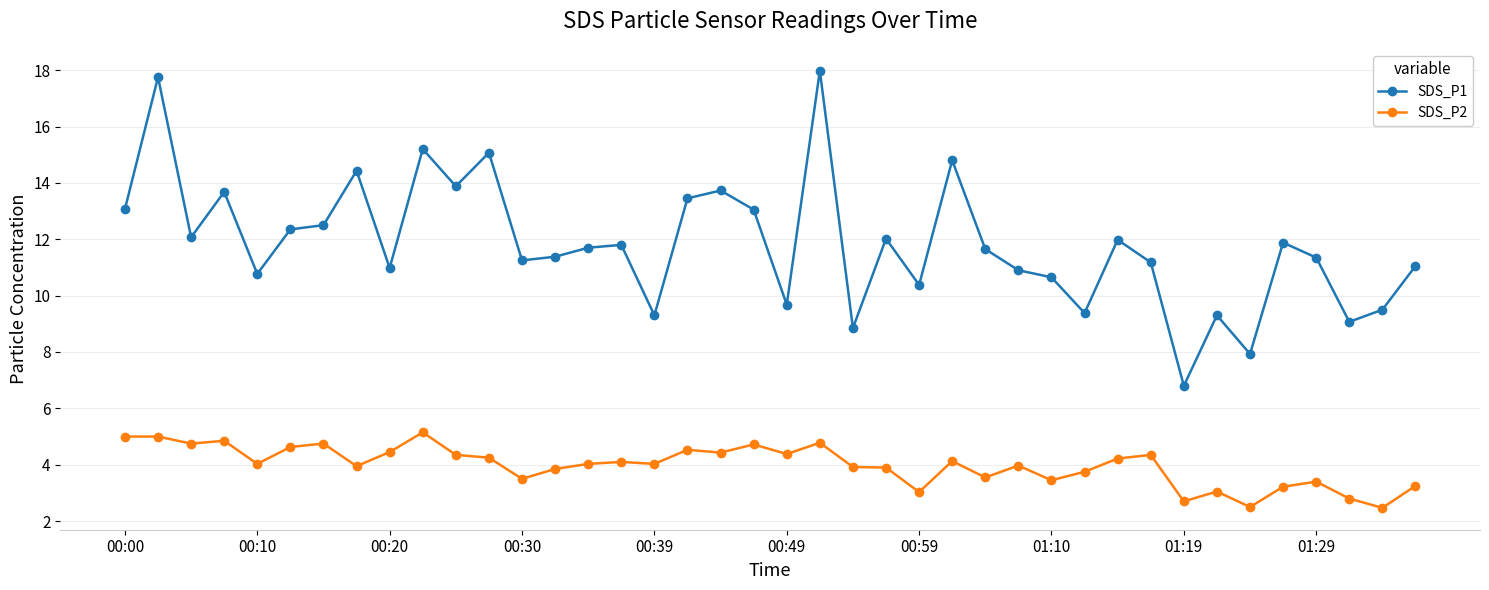

True or false: SDS_P1 and SDS_P2 intersect in this chart.

False